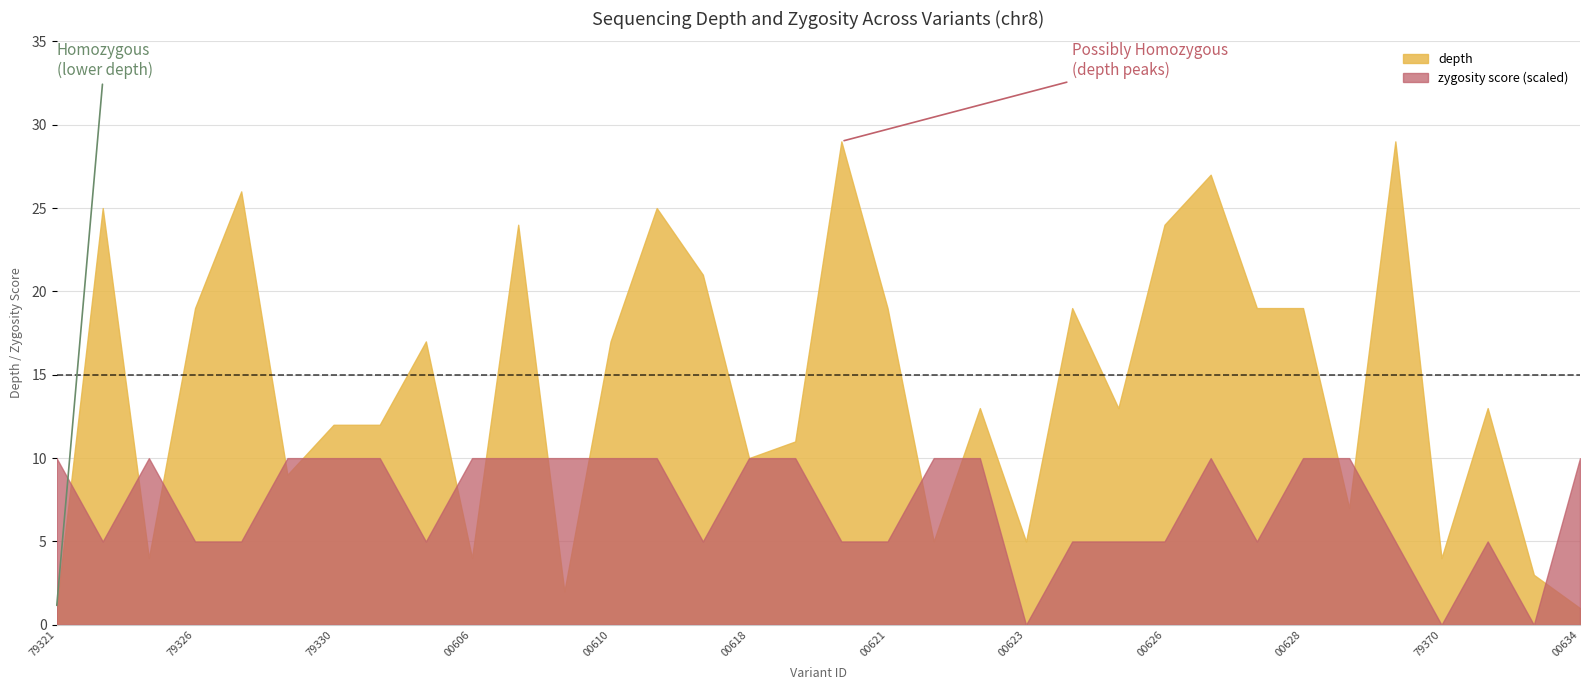

What is the label of the 18th point from the left?

52679355